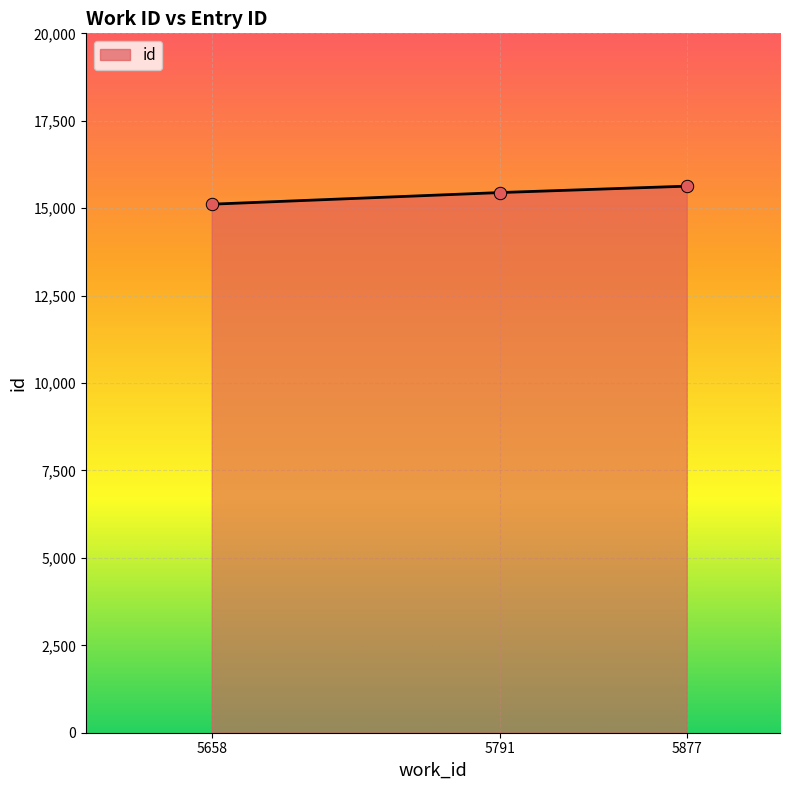

Between 5877 and 5658, which is larger?

5877